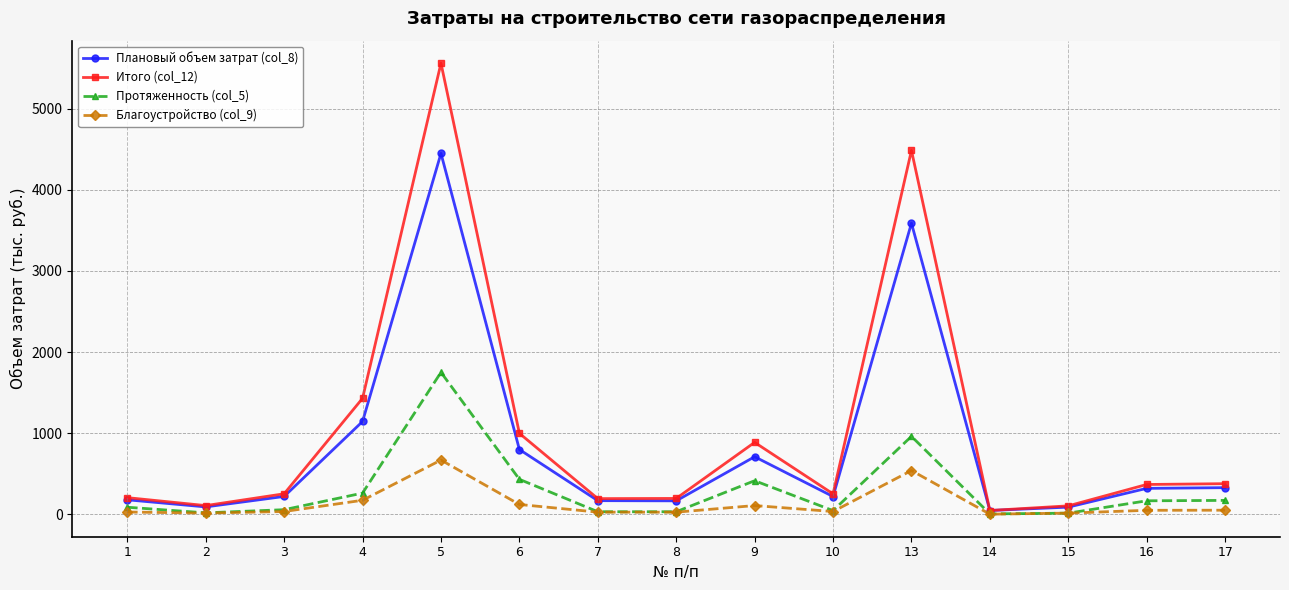

Rank the series by their maximum value, from highest to lowest.

Итого (col_12), Плановый объем затрат (col_8), Протяженность (col_5), Благоустройство (col_9)